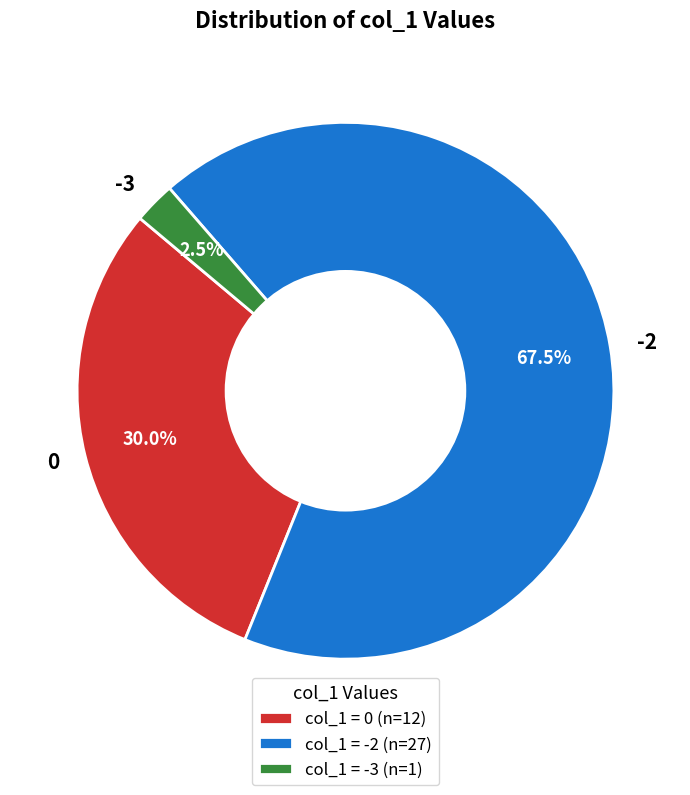

The -2 slice represents 19% of the pie. True or false?

False